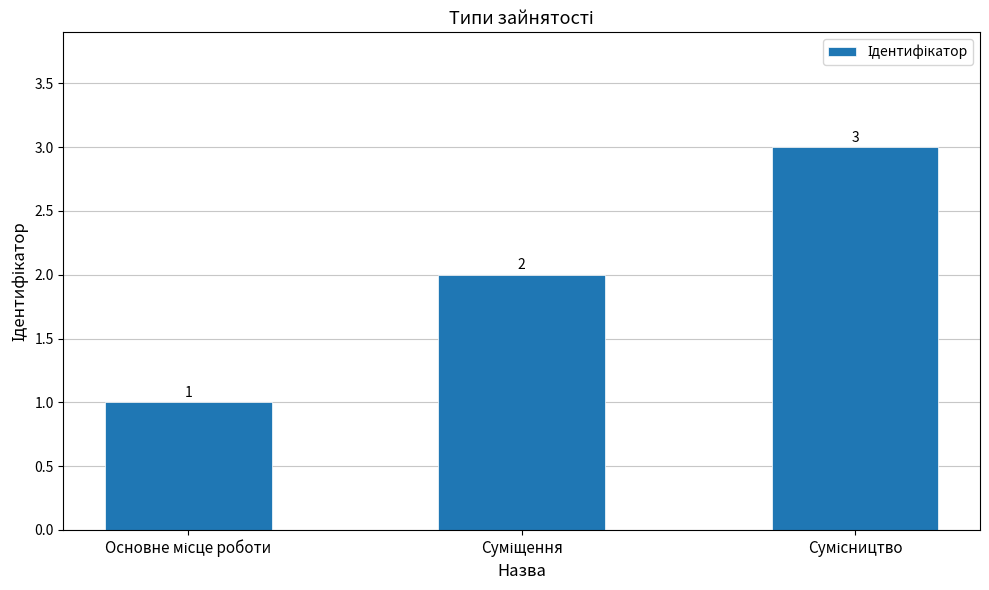

What is the sum of all values?

6